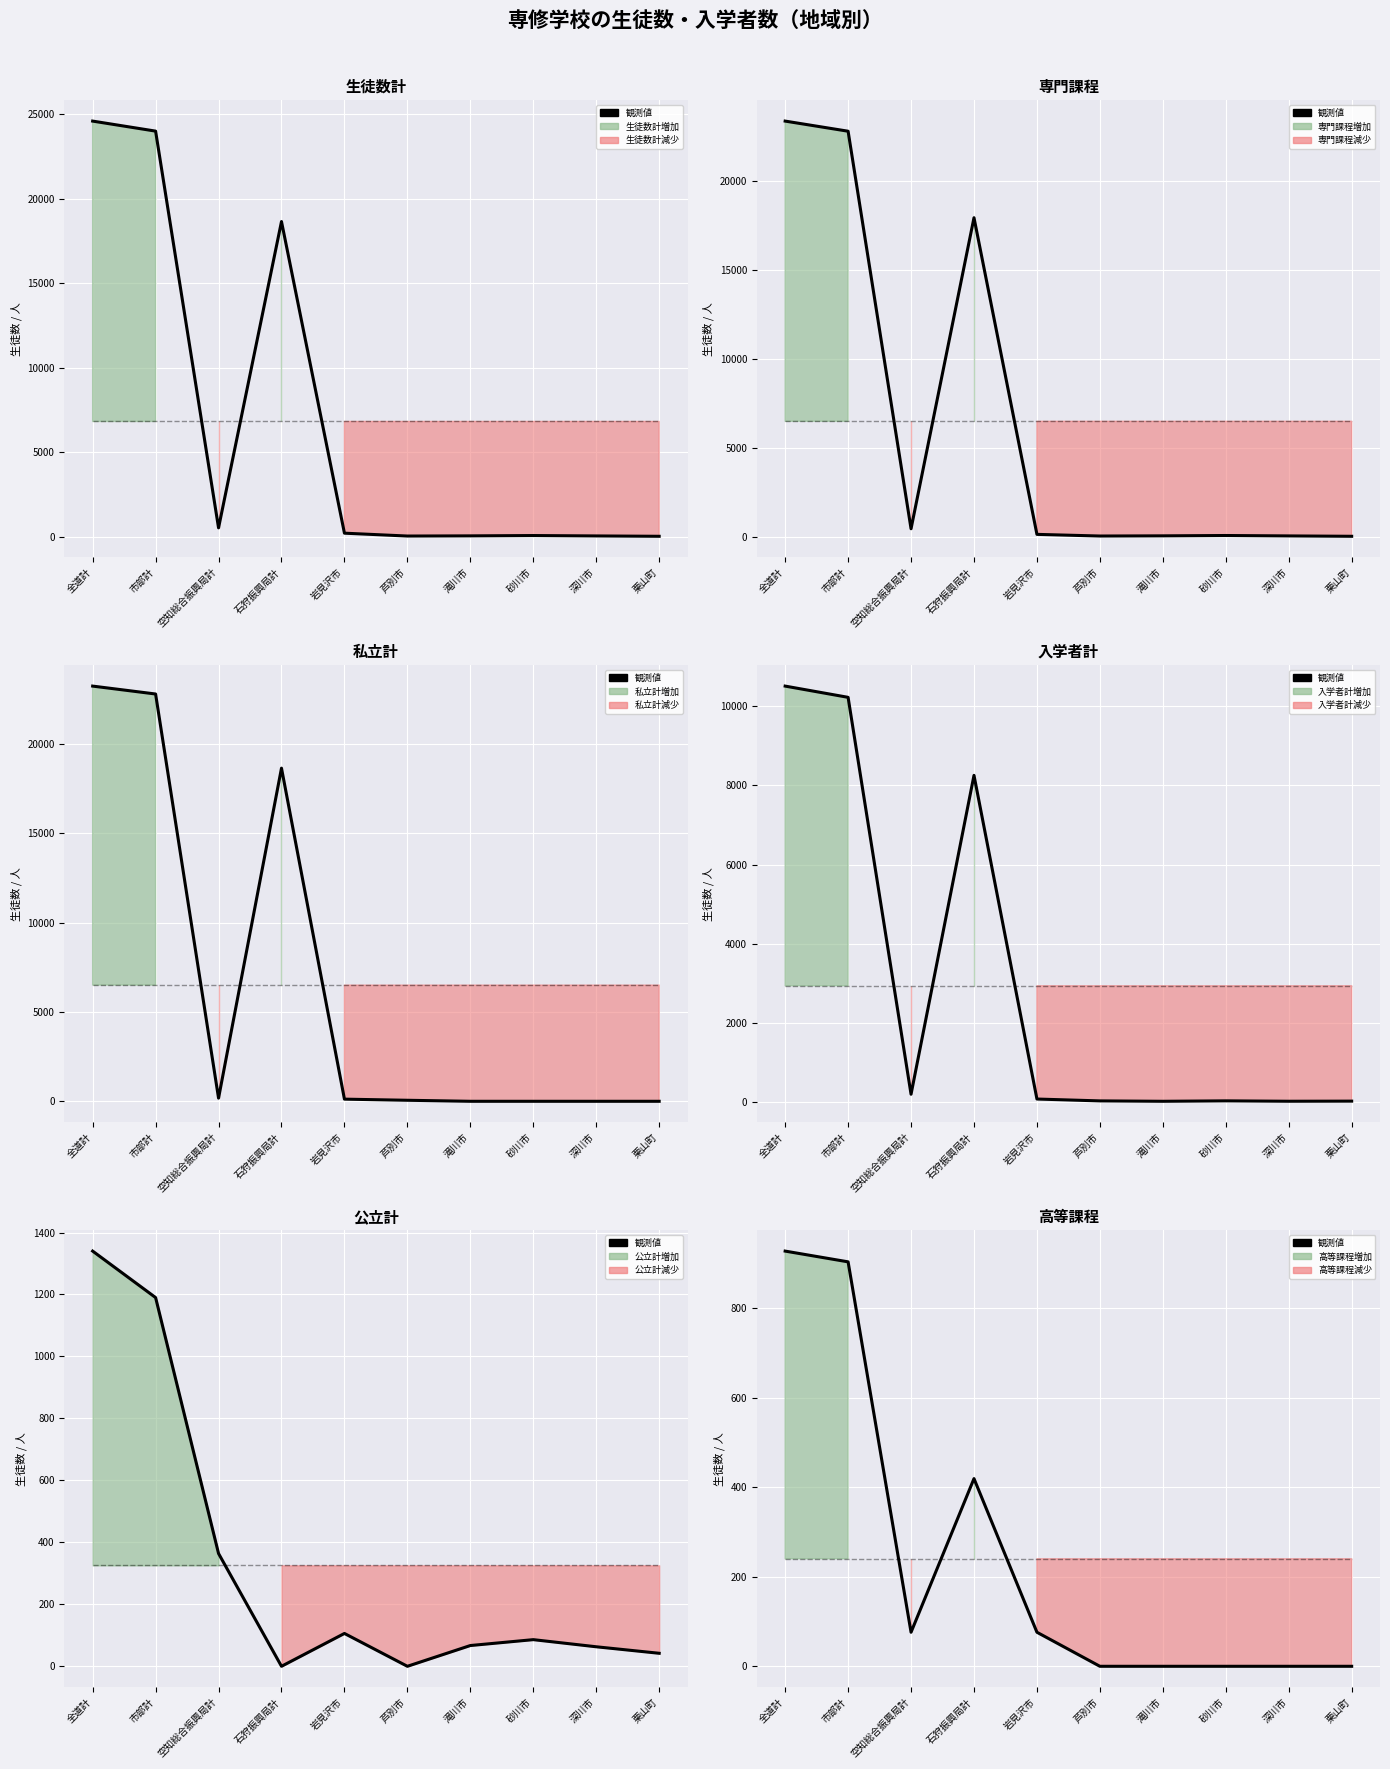

Reading right to left, what are all the values shown in this chart?

栗山町=0	深川市=0	砂川市=0	滝川市=0	芦別市=0	岩見沢市=76	石狩振興局計=419	空知総合振興局計=76	市部計=903	全道計=927